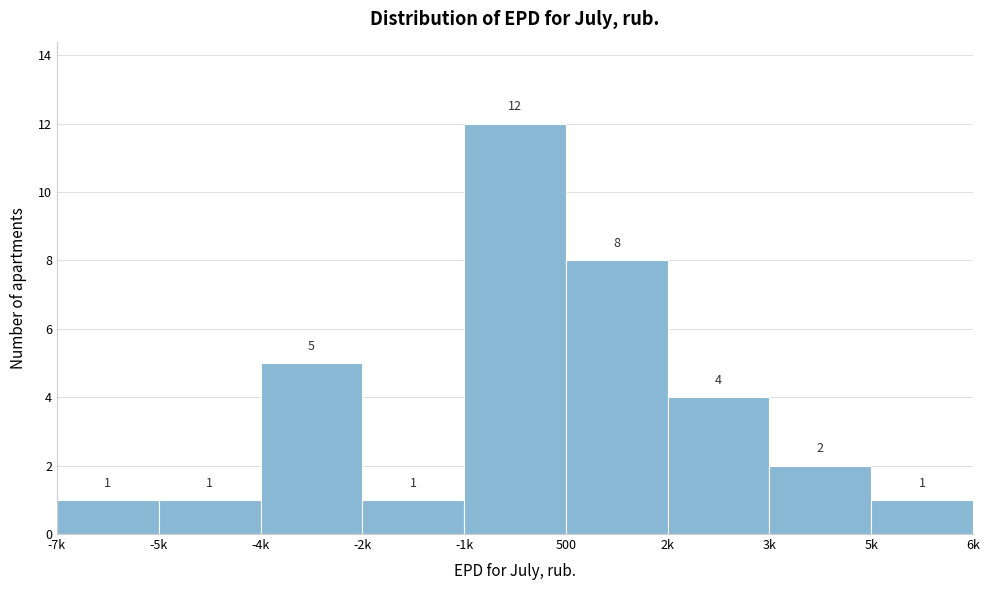

Reading right to left, what are all the values shown in this chart?

1	2	4	8	12	1	5	1	1